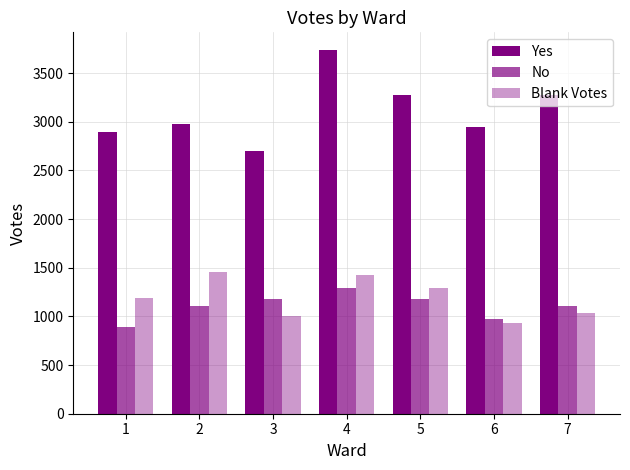

How many groups of bars are there?

7